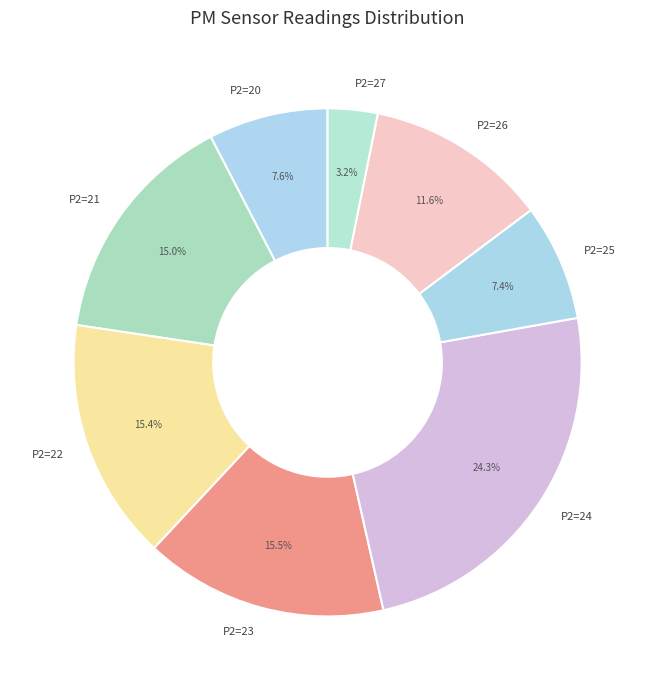

Approximately how many times larger is the value at P2=20 compared to P2=25?

1.0